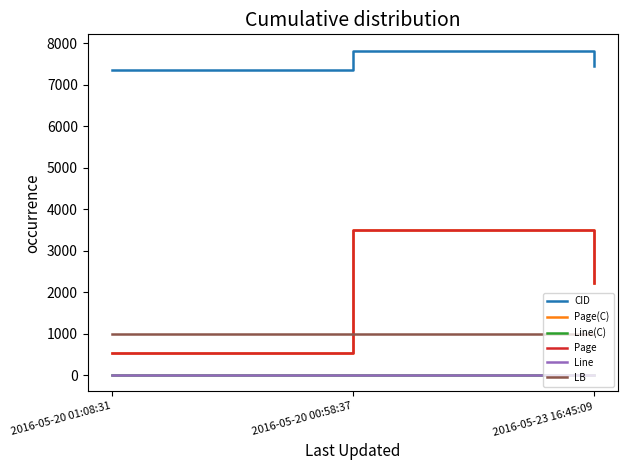

Does the chart have visible grid lines?

No